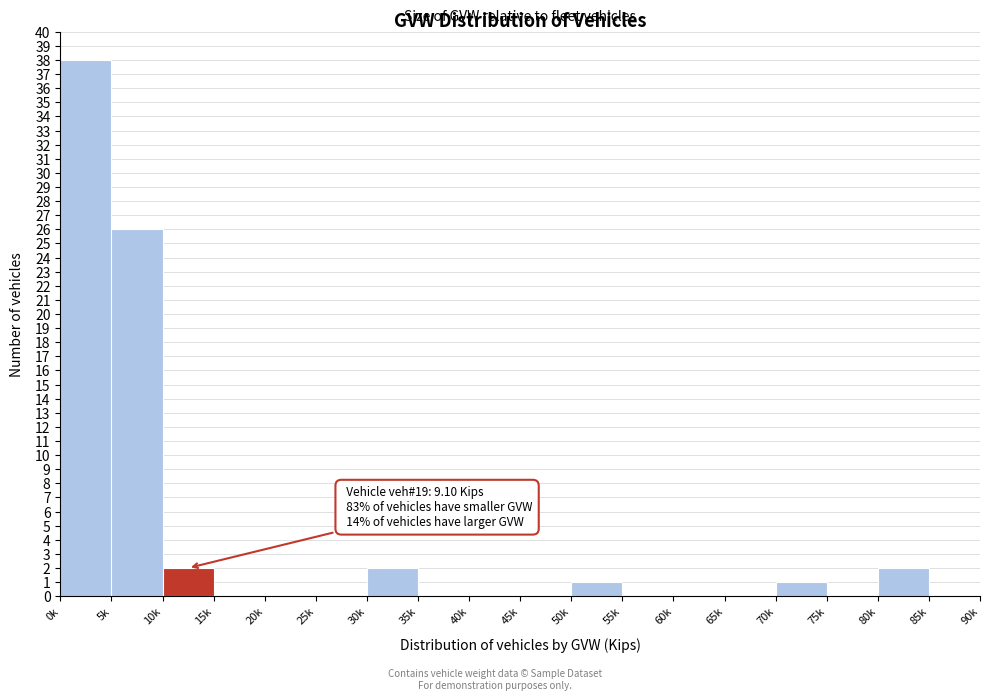

Reading left to right, list all the values displayed in this chart.

0k=38	5k=26	10k=2	15k=0	20k=0	25k=0	30k=2	35k=0	40k=0	45k=0	50k=1	55k=0	60k=0	65k=0	70k=1	75k=0	80k=2	85k=0